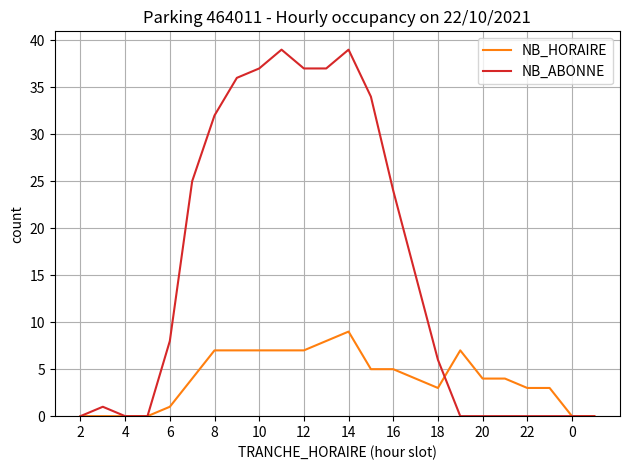

Does the chart have visible grid lines?

Yes